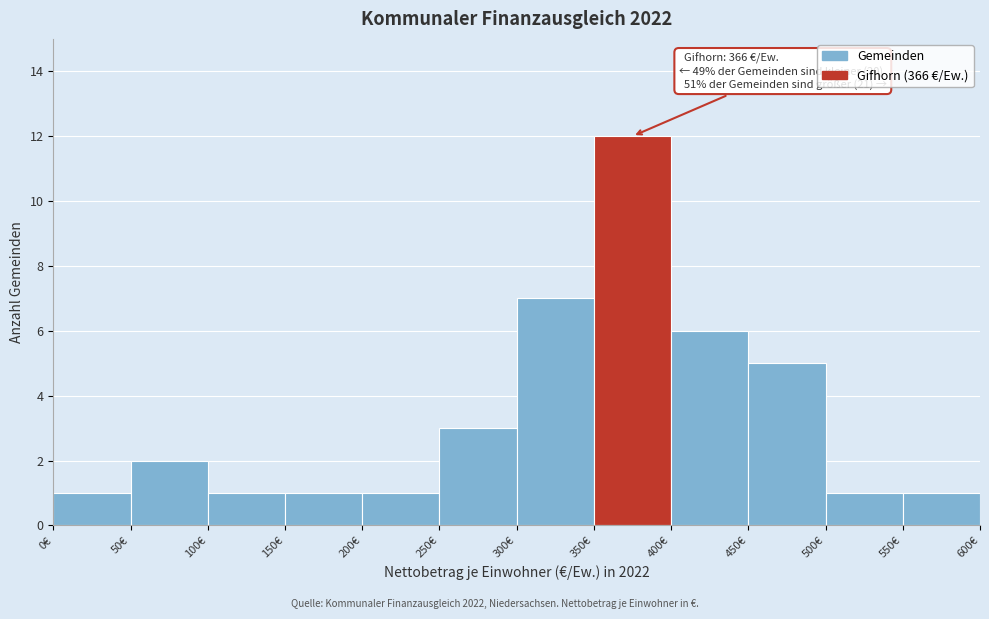

Which range on the x-axis has the tallest bar?

350 to 400